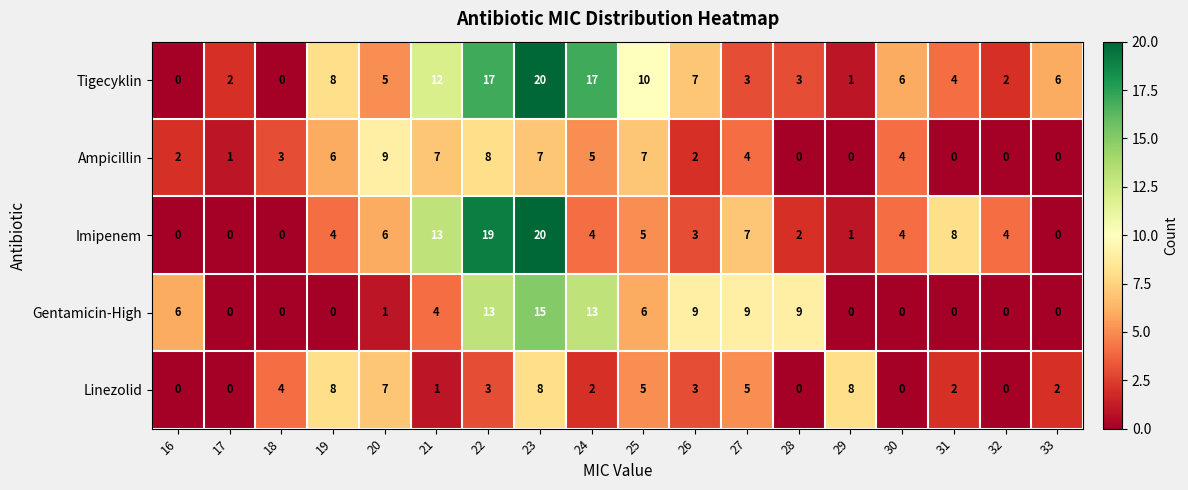

Between 16 and 32, which series saw the biggest shift?

Gentamicin-High